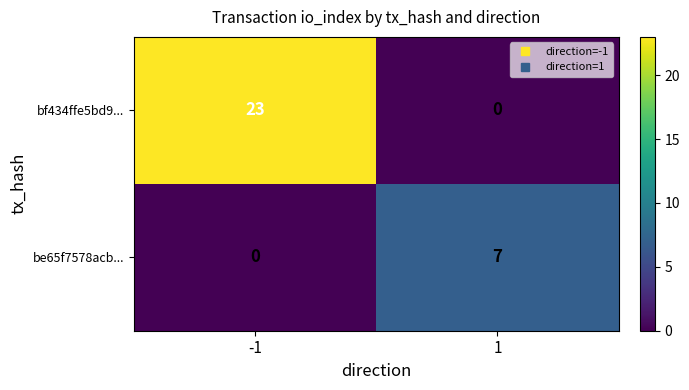

List the labels in order of bf434ffe5bd9... value, smallest first.

1, -1